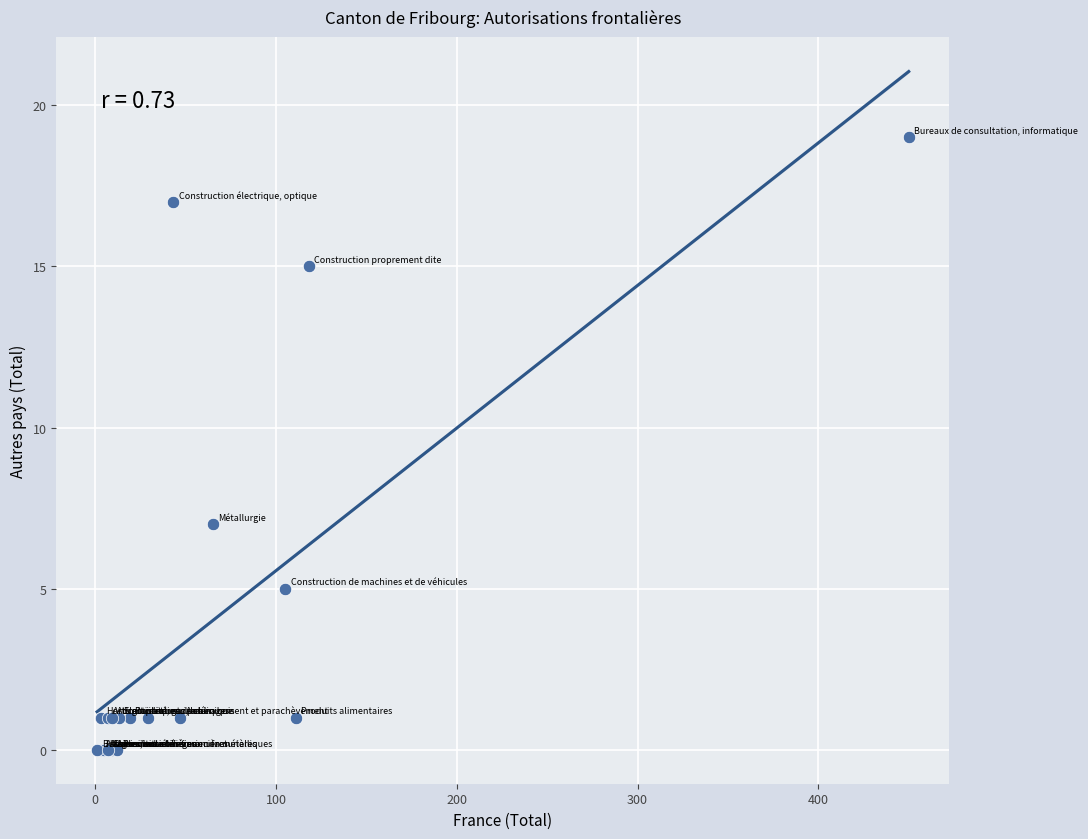

What Y value in the scatter plot is closest to 9?

7